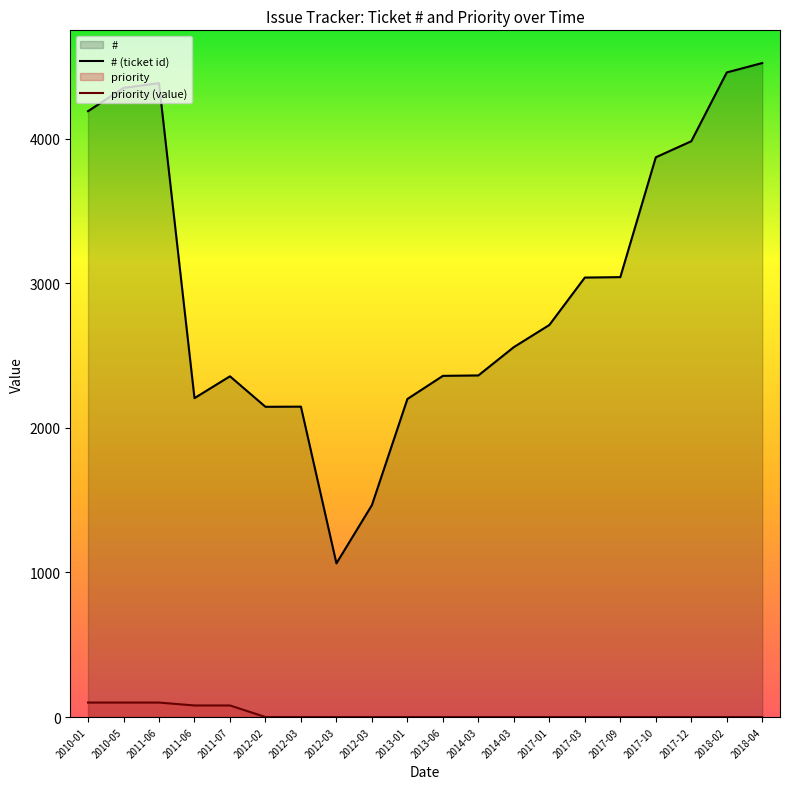

How many lines are shown in the chart?

2